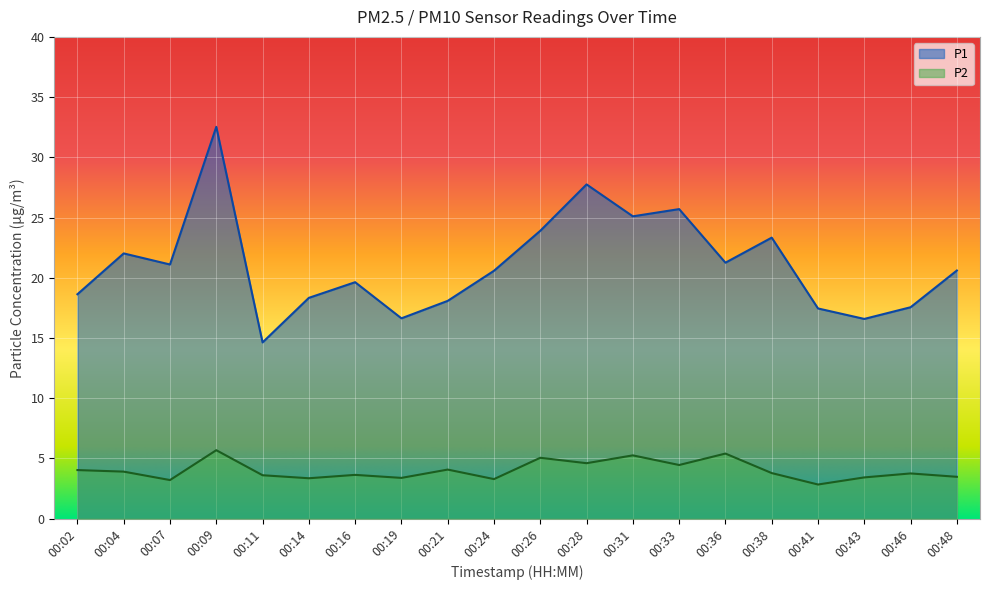

What is the maximum value for P1?

32.5